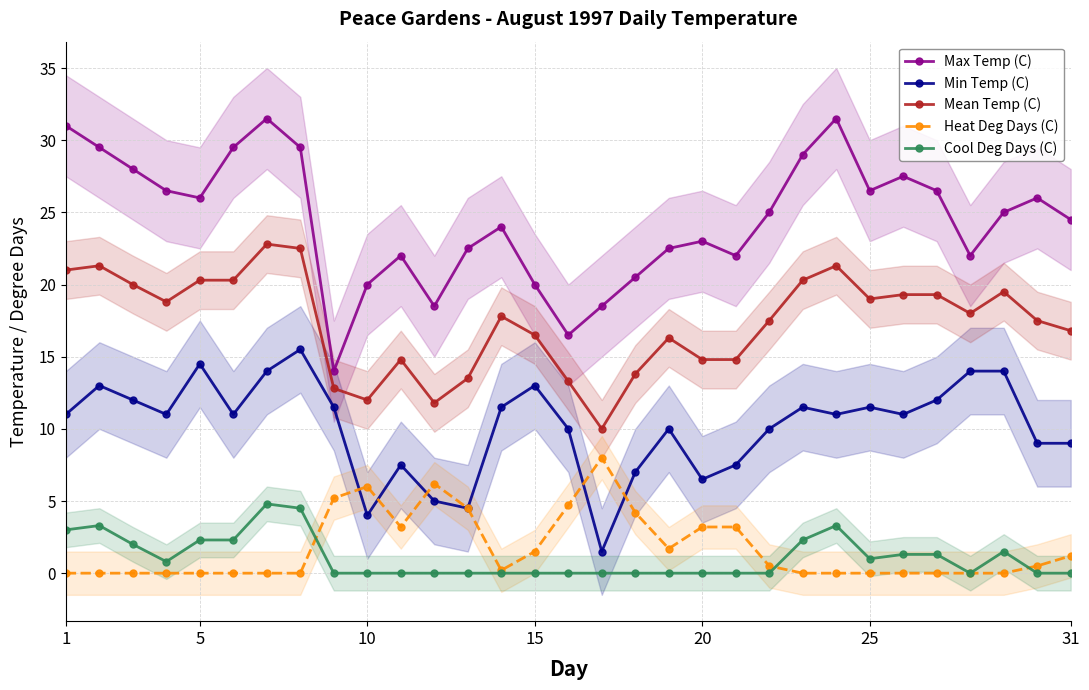

True or false: Mean Temp (C) and Min Temp (C) intersect in this chart.

False